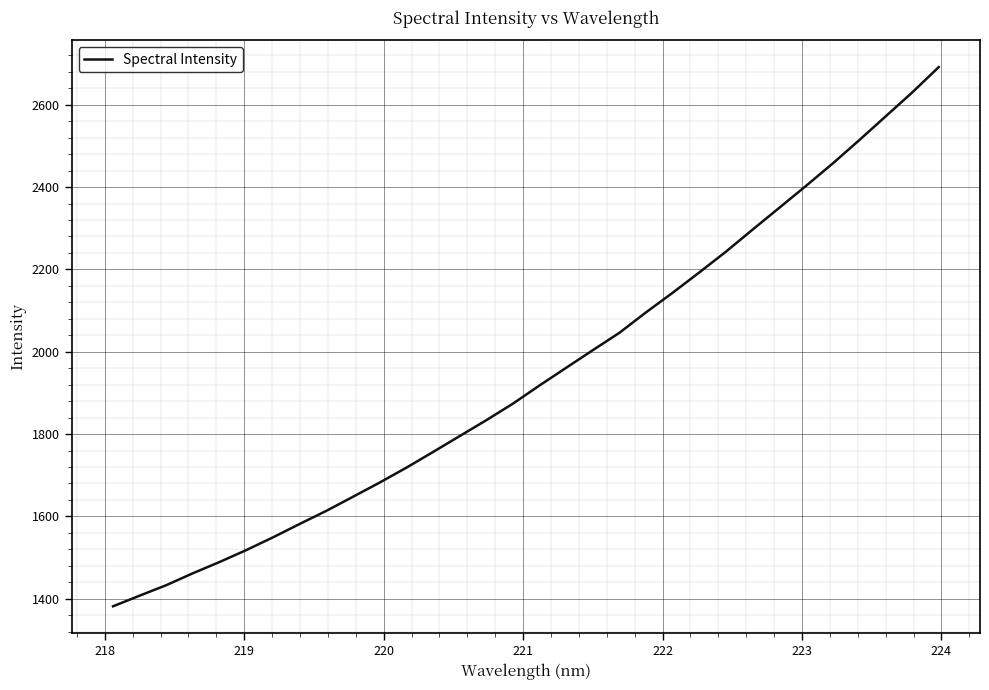

What is the greatest value displayed?

2691.5